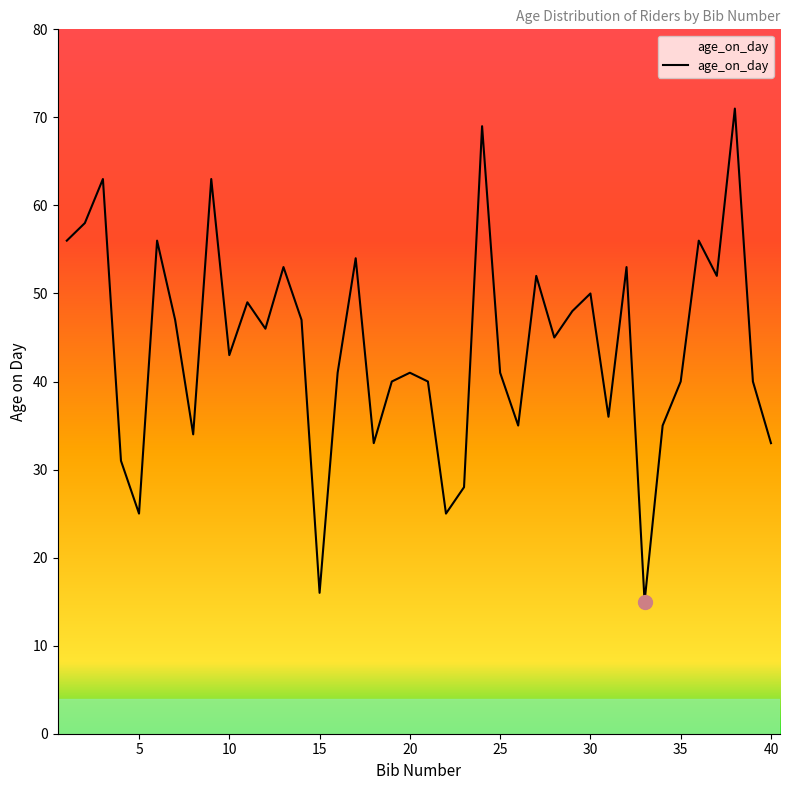

What is the maximum value shown in the chart?

71